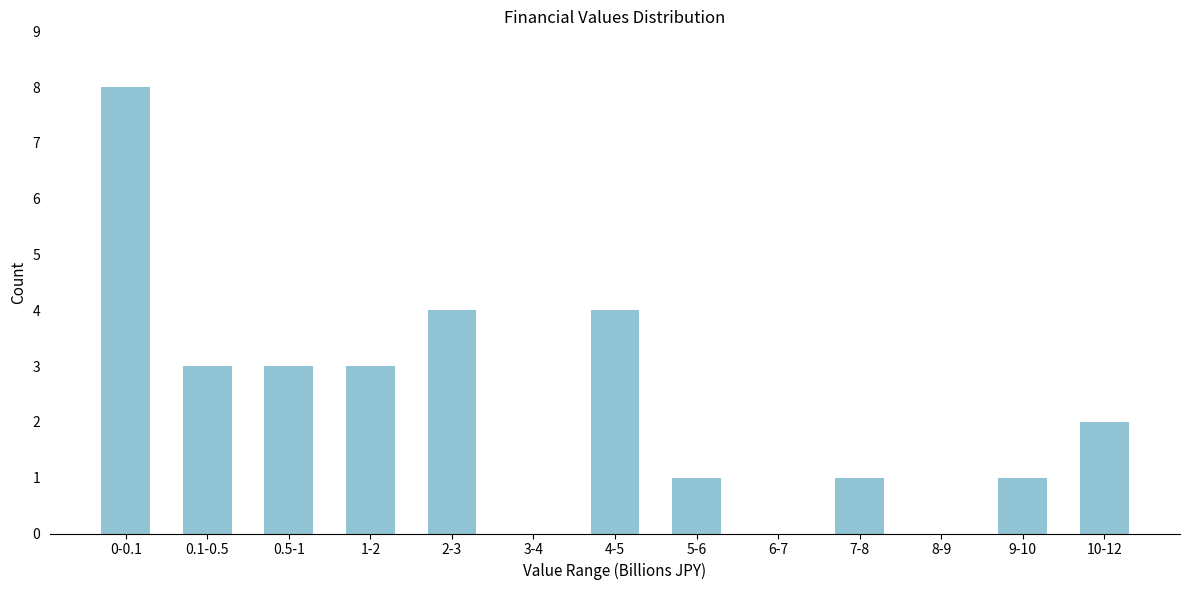

Reading right to left, transcribe all the data shown in this chart.

10-12=2	9-10=1	8-9=0	7-8=1	6-7=0	5-6=1	4-5=4	3-4=0	2-3=4	1-2=3	0.5-1=3	0.1-0.5=3	0-0.1=8